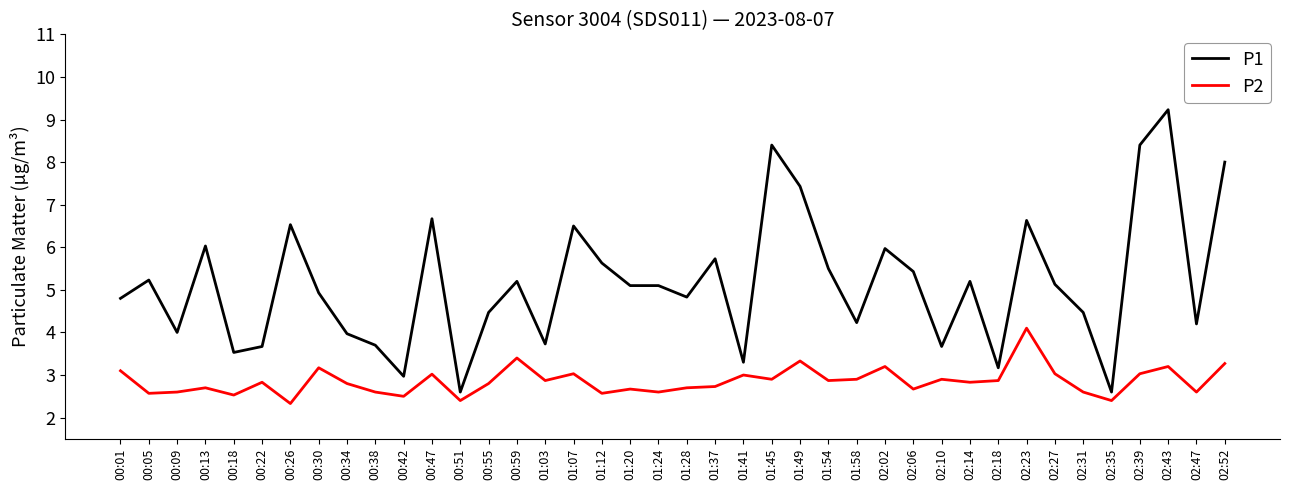

At 00:51, list the series in order from largest to smallest.

P1, P2